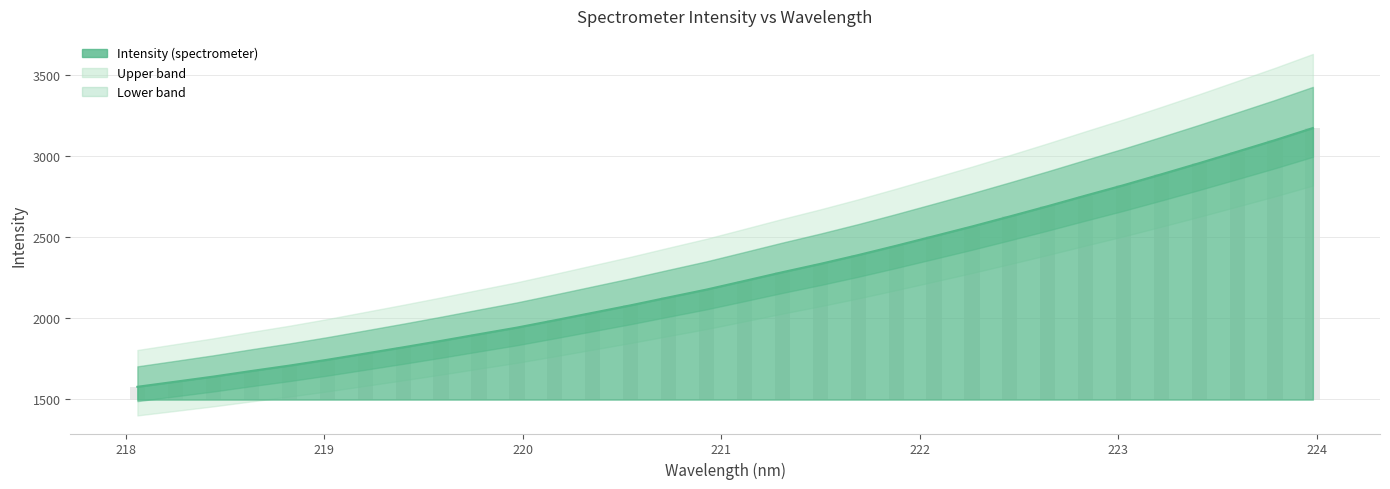

The chart shows a value of 77.7 at 218.8244. True or false?

False